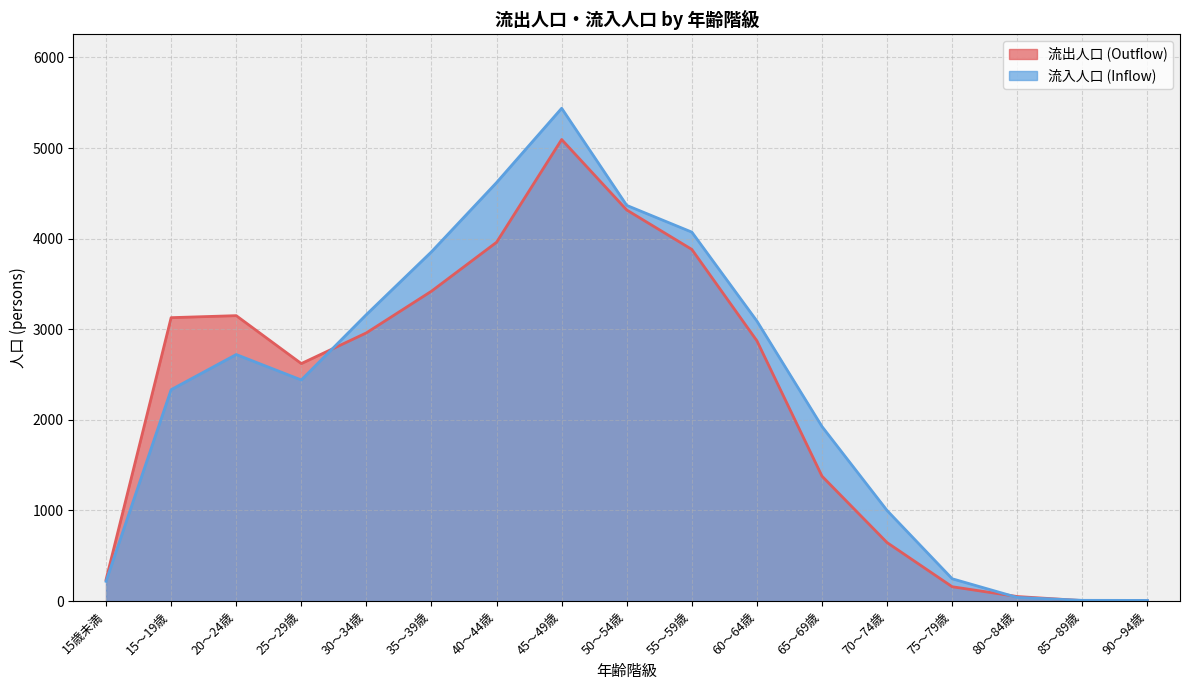

At which category does the chart reach its minimum across all series?

90～94歳